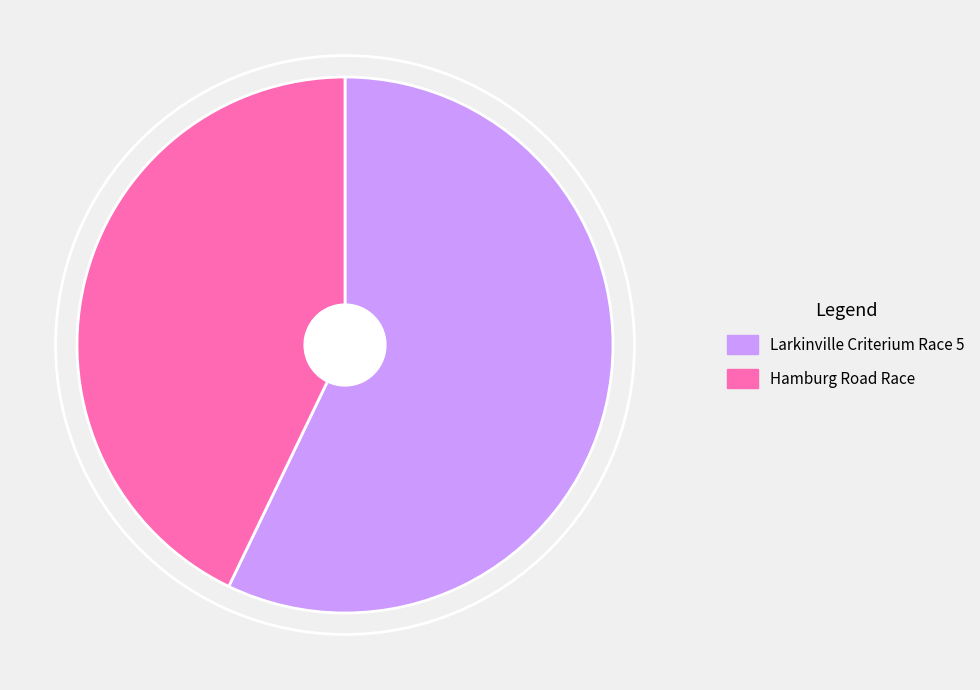

How many segments does this pie chart have?

2